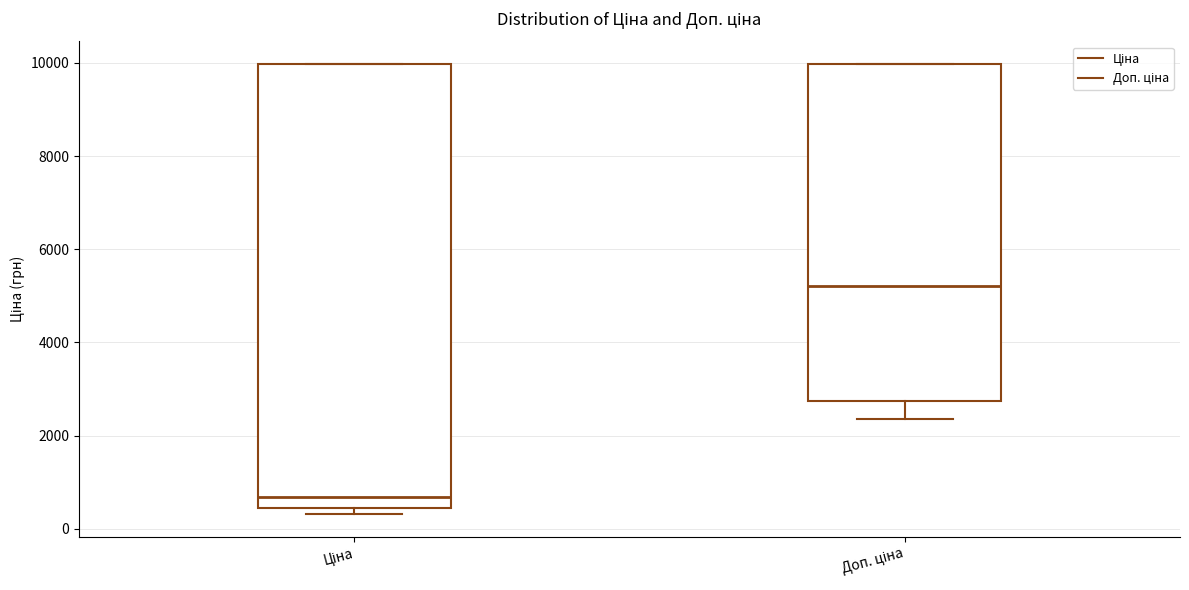

Reading left to right, read every box against the y-axis: the position of its median line, the range the box covers, and the ends of its whiskers. The values are not printed on the chart, so give them approximately, as read against the axis.

Ціна: median 600, box 400 to 10000, whiskers 400 (just below the box's lower edge) to 10000
Доп. ціна: median 5200, box 2800 to 10000, whiskers 2400 to 10000